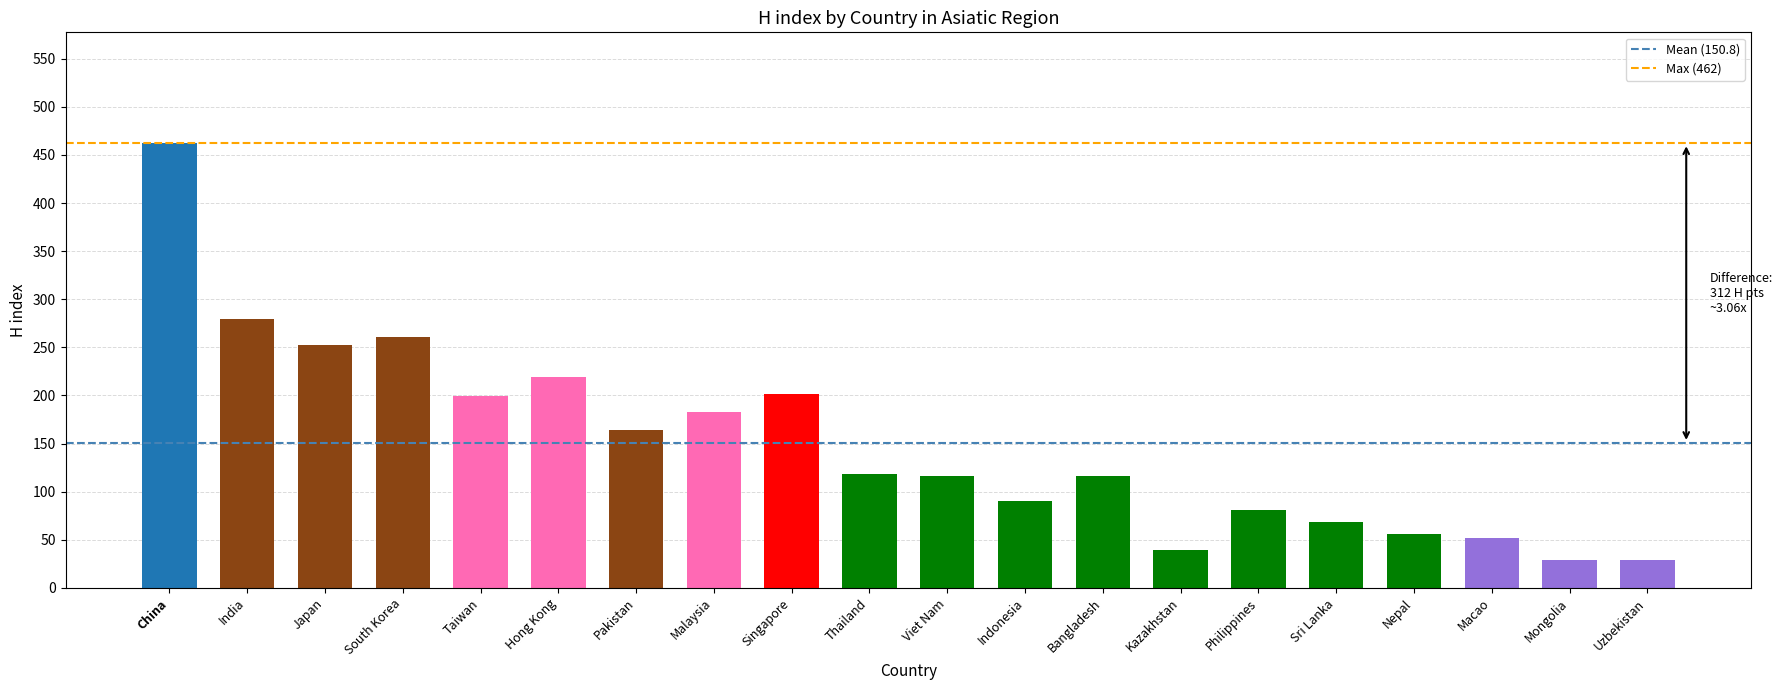

Which has a higher value, Bangladesh or Pakistan?

Pakistan